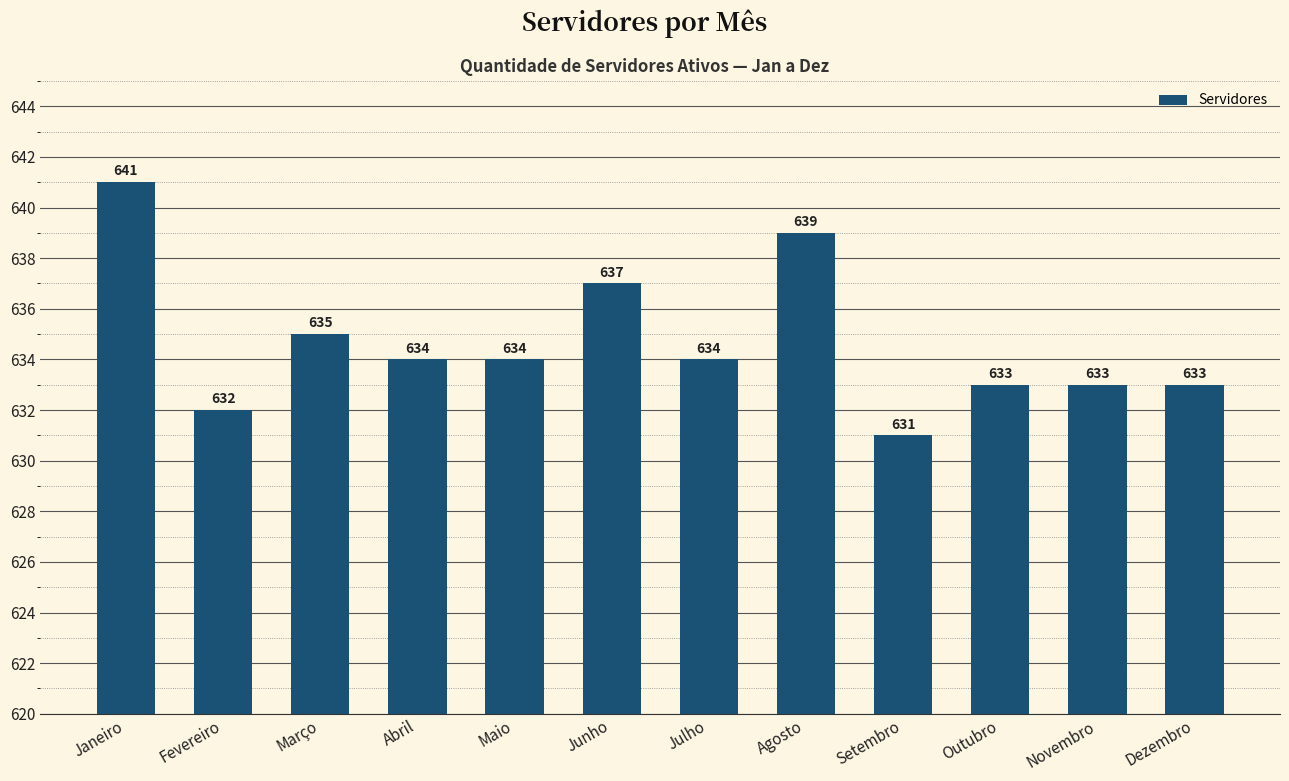

Between Março and Abril, which is larger?

Março